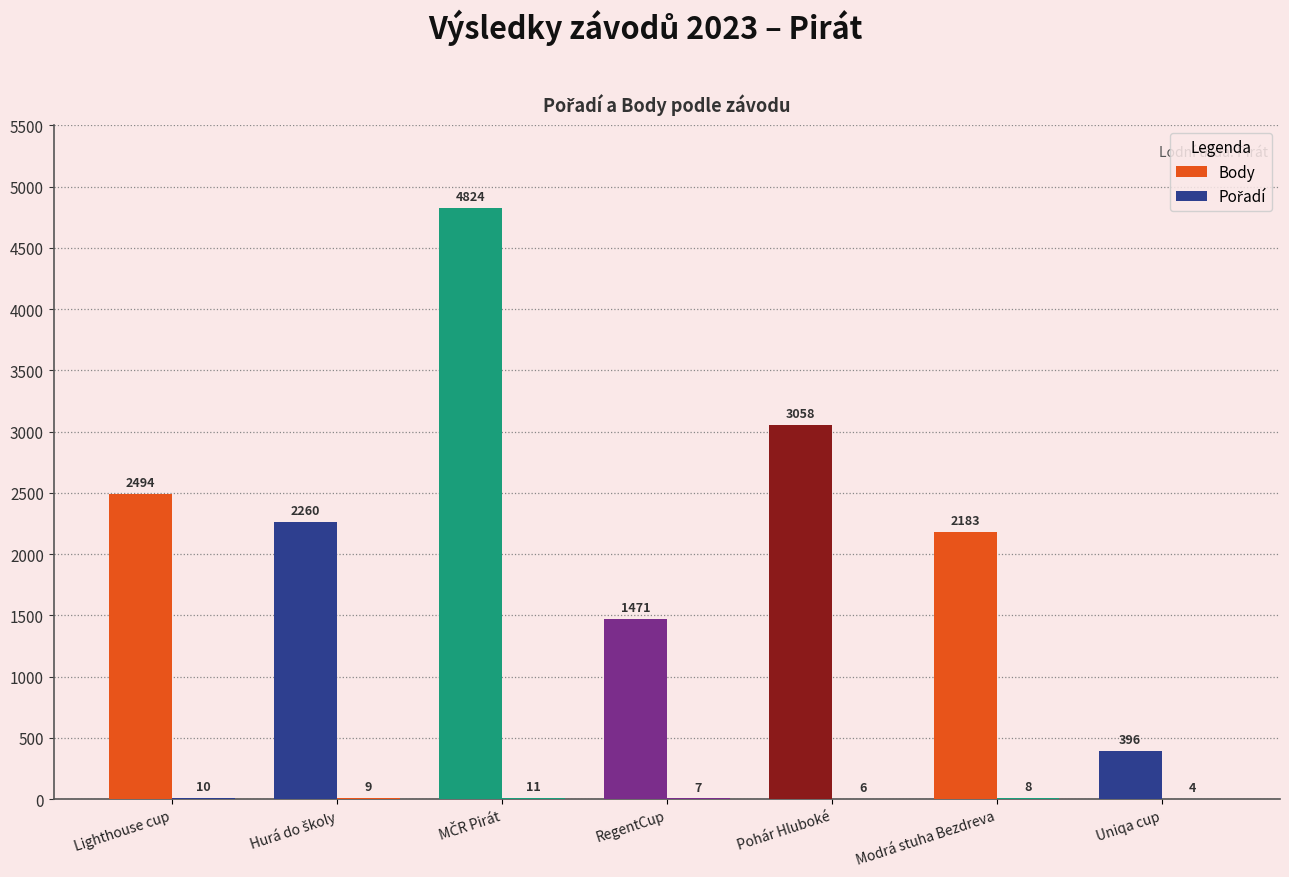

What position from the right is Uniqa cup?

1